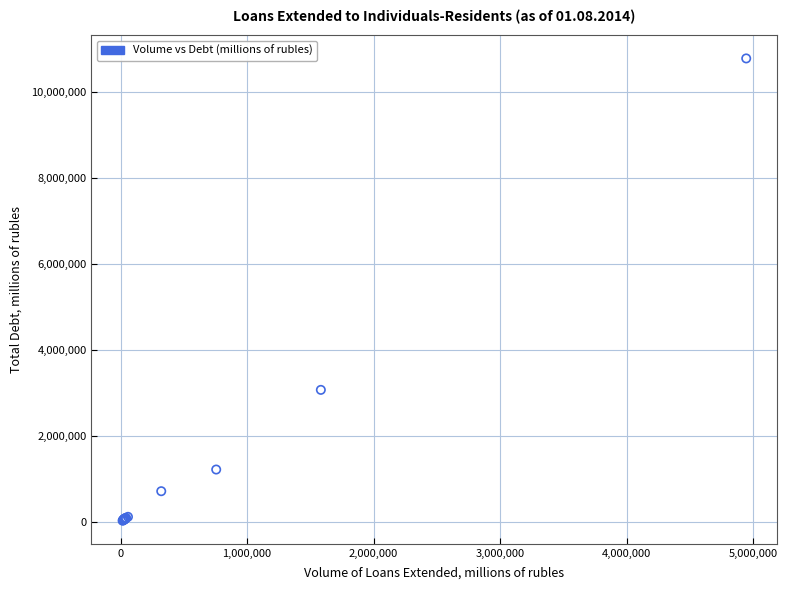

What Y value in the scatter plot is closest to 5410701?

3076867